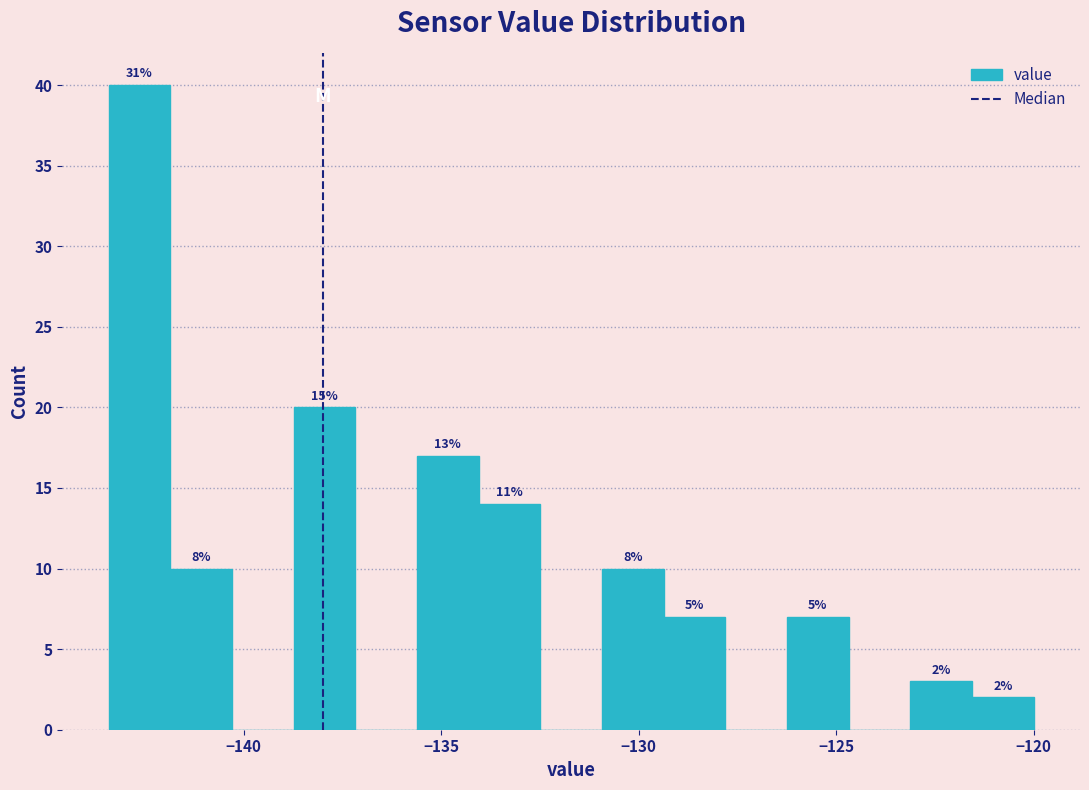

Read against the x-axis, roughly where is the centre of the tallest bar?

-142.5